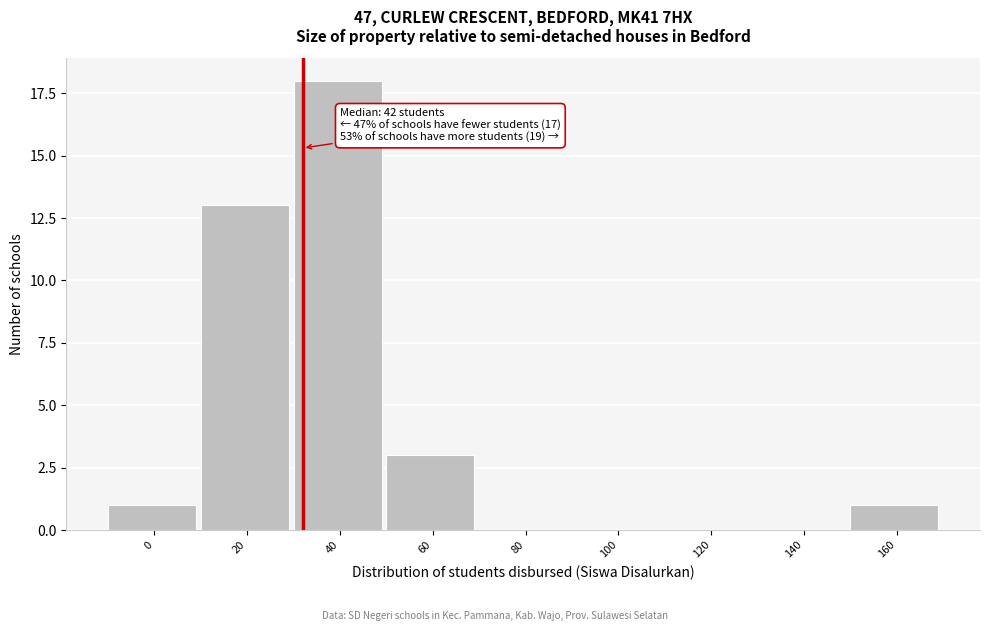

Reading left to right, what are all the values shown in this chart?

0=1	20=13	40=18	60=3	80=0	100=0	120=0	140=0	160=1